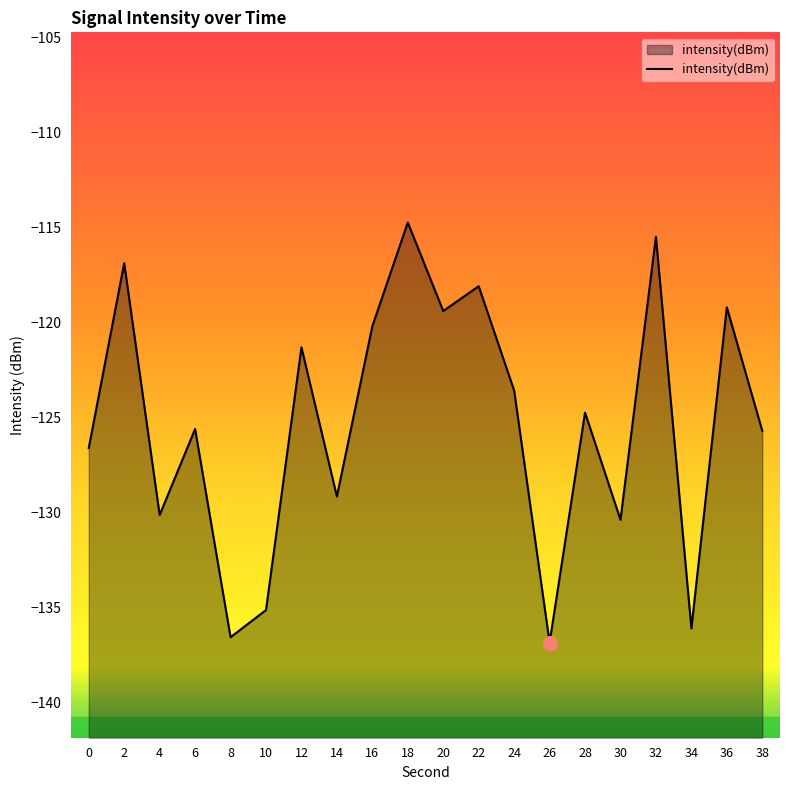

The value at 10 is -135.1. True or false?

True